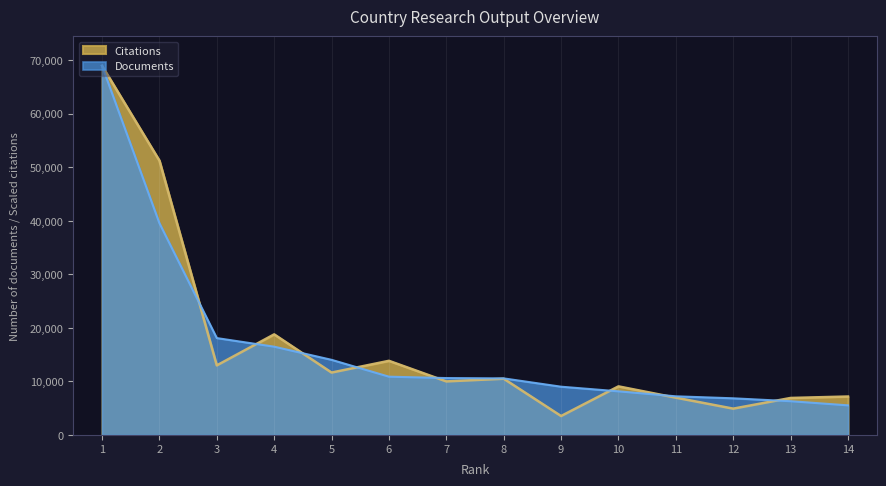

What are all the series names shown in the legend?

Citations, Documents